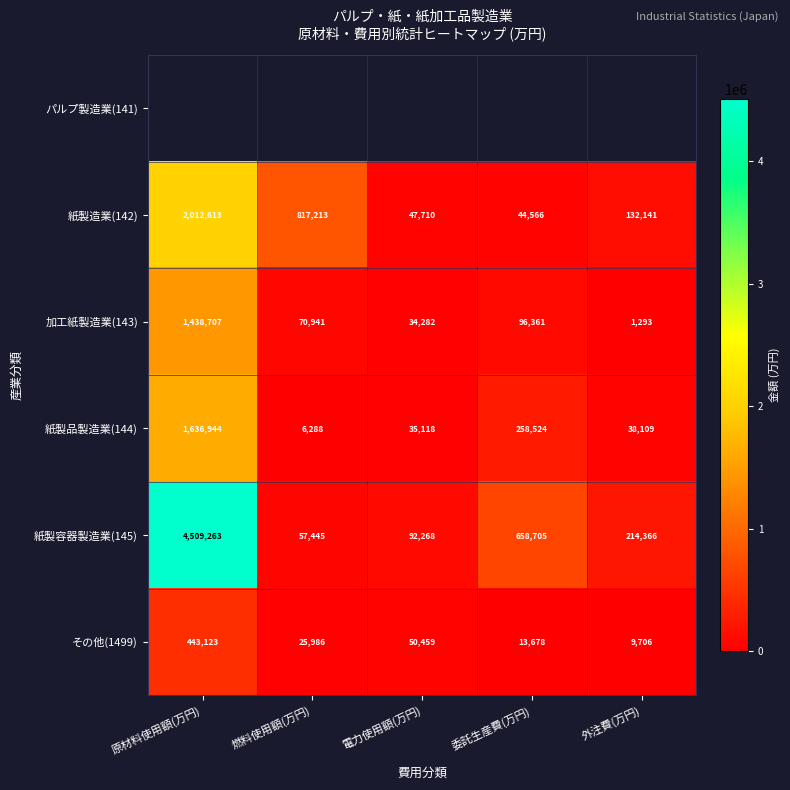

The その他(1499) series shows 34648.9 at 電力使用額(万円). True or false?

False